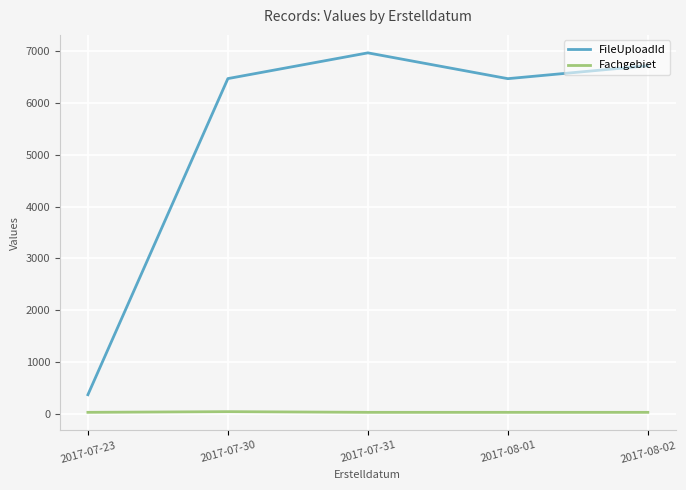

True or false: FileUploadId and Fachgebiet cross at least once.

False